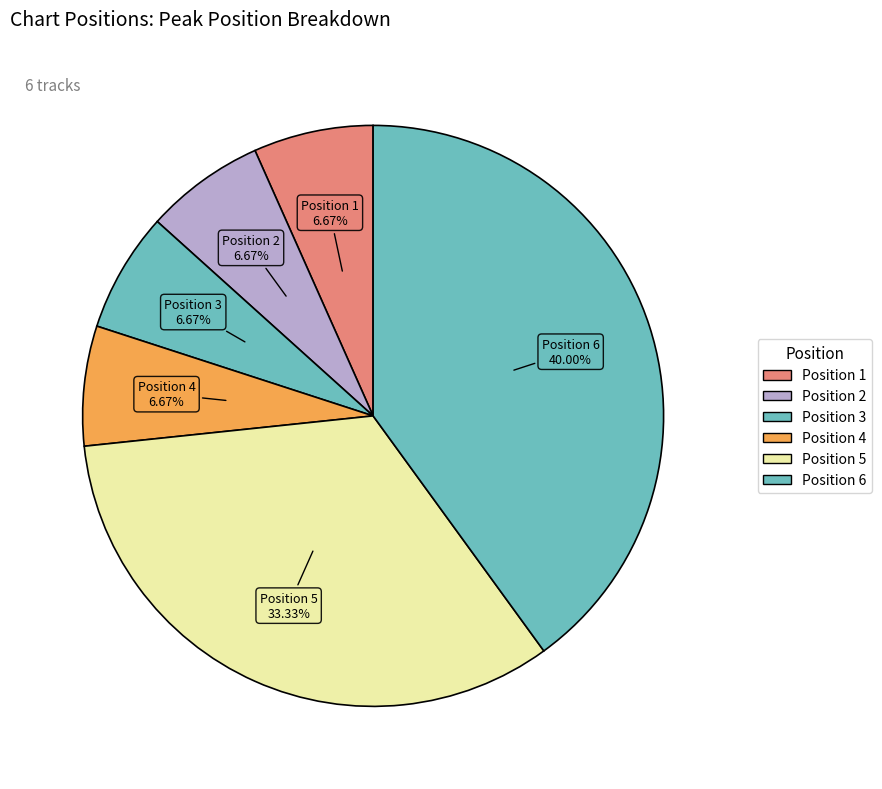

Count the number of slices in the pie.

6